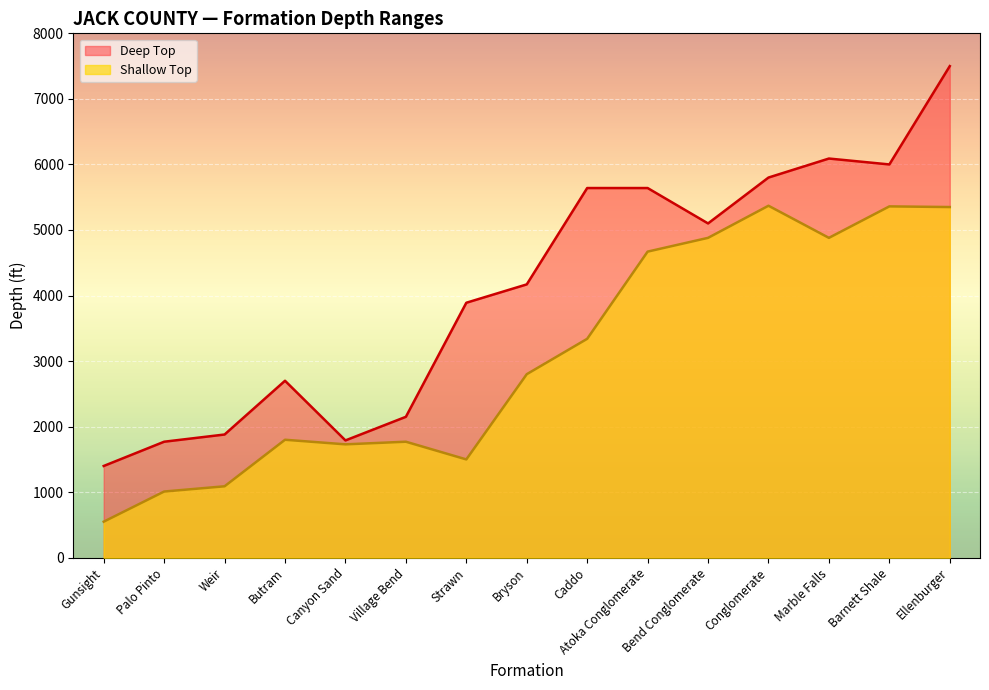

What is the smallest value displayed?

550